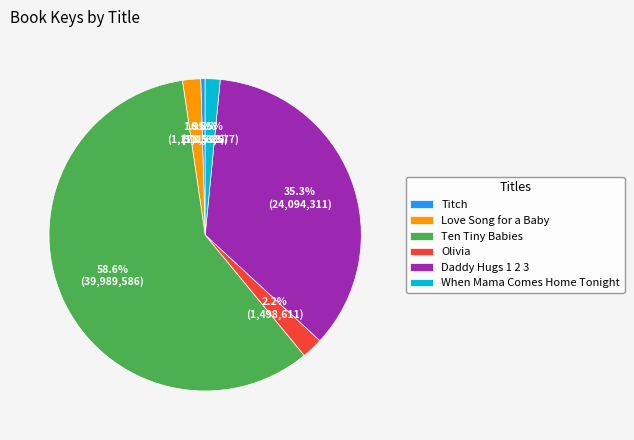

To the nearest percent, what percentage of the pie is Love Song for a Baby?

2%